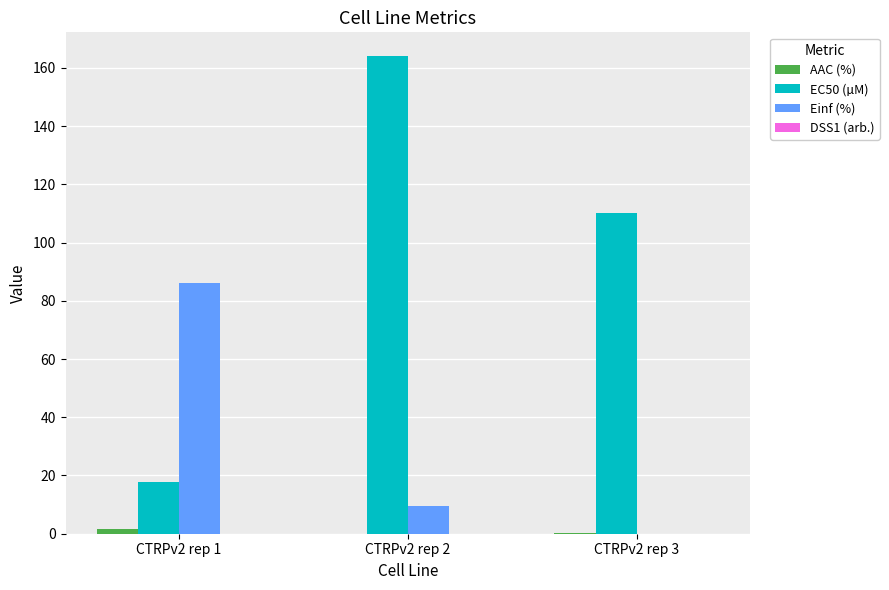

How many groups of bars are there?

3